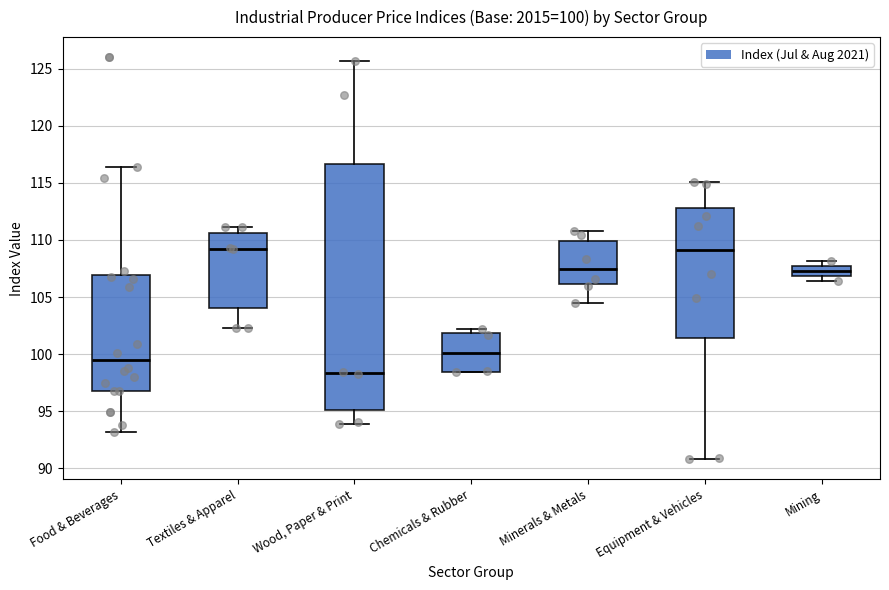

Which box is the tallest, from its lower edge to its upper edge?

Wood, Paper & Print